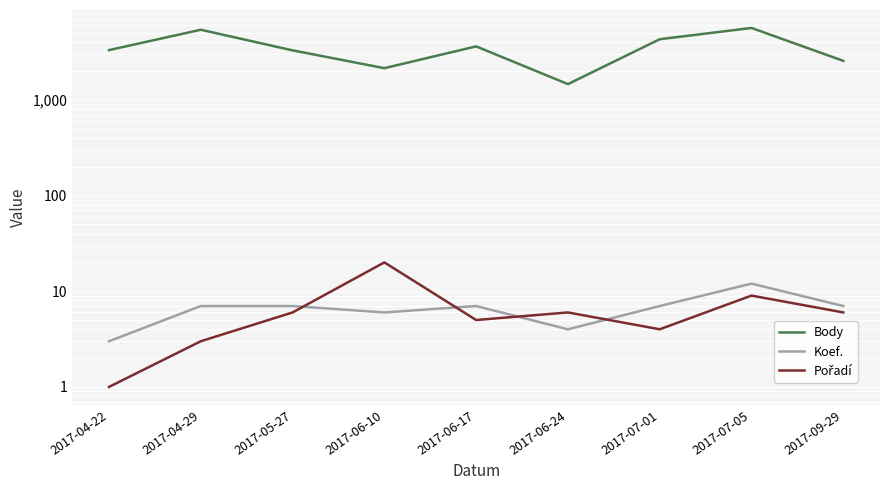

How many lines are shown in the chart?

3